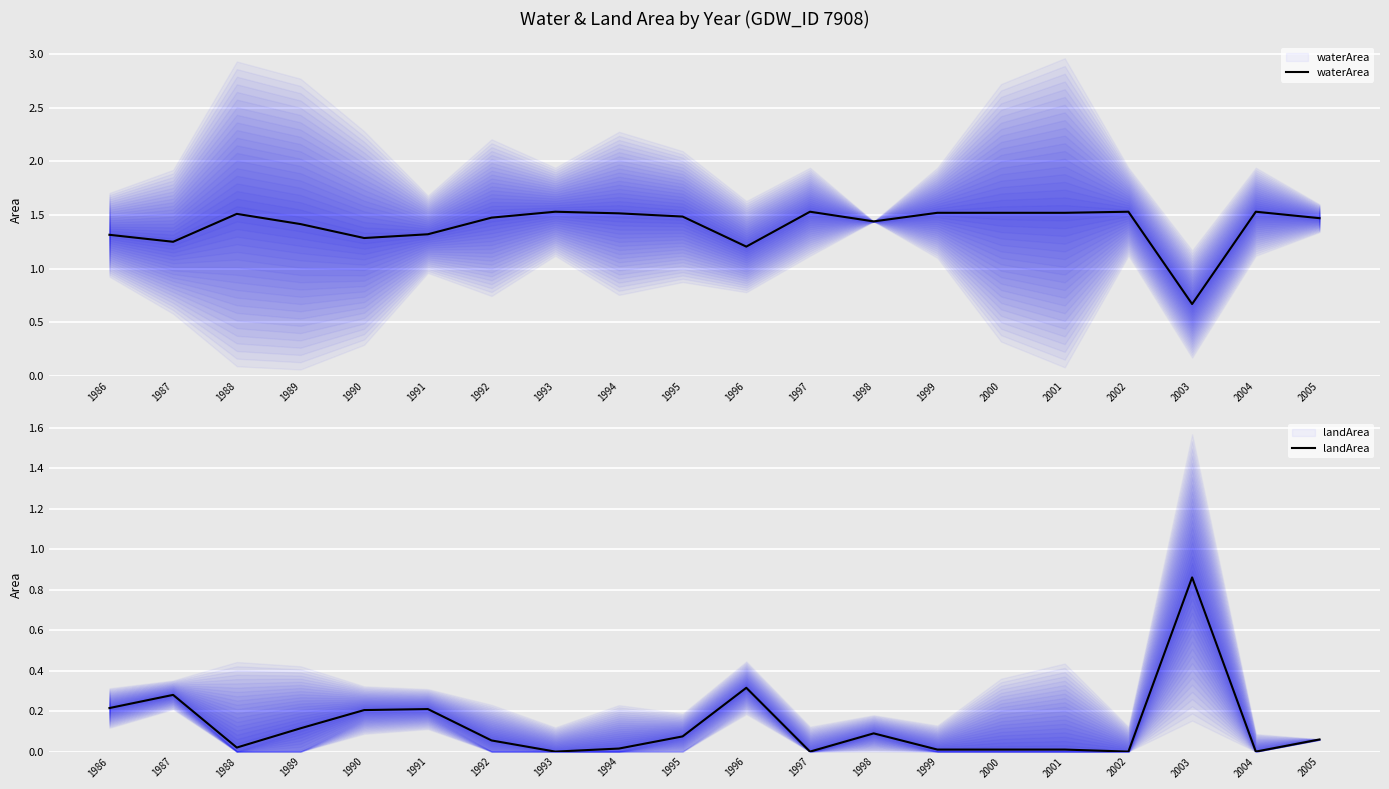

After their last crossing, which series has the higher values: waterArea or landArea?

waterArea